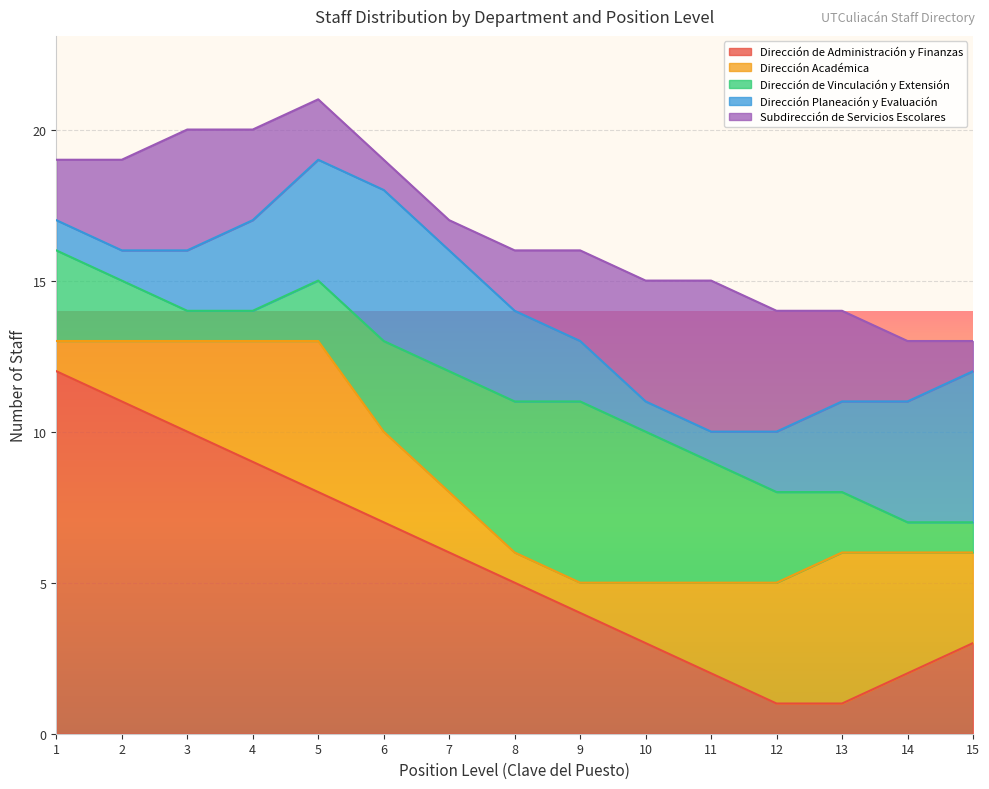

The Dirección de Administración y Finanzas series shows 12 at 1. True or false?

True